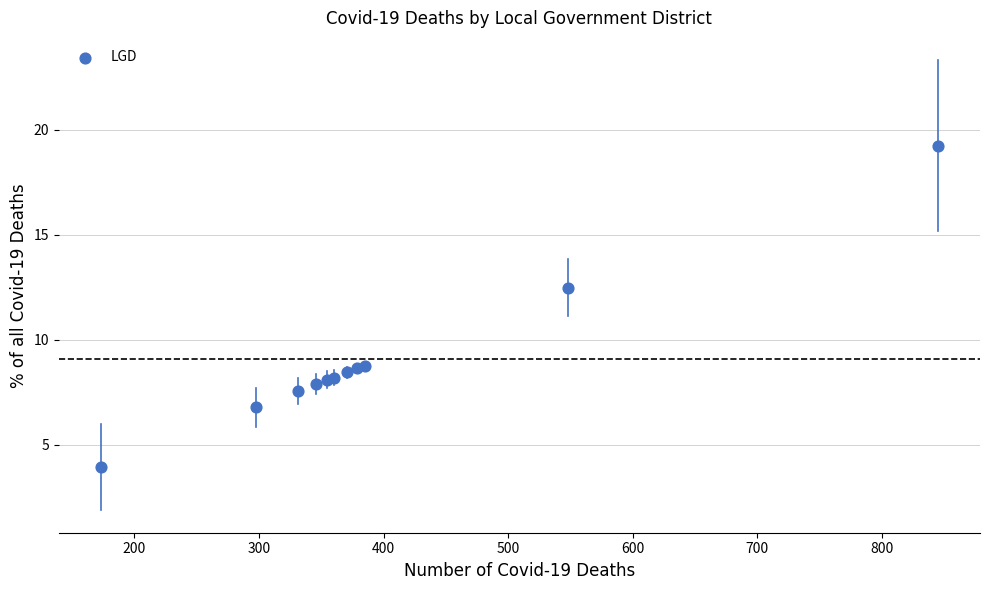

What Y value in the scatter plot is closest to 11?

12.5